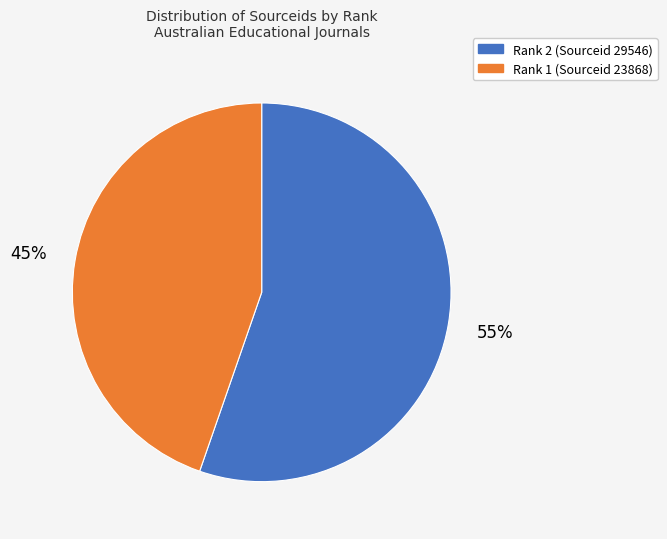

To the nearest percent, what is the combined percentage of Rank 1 (Sourceid 23868) and Rank 2 (Sourceid 29546)?

100%